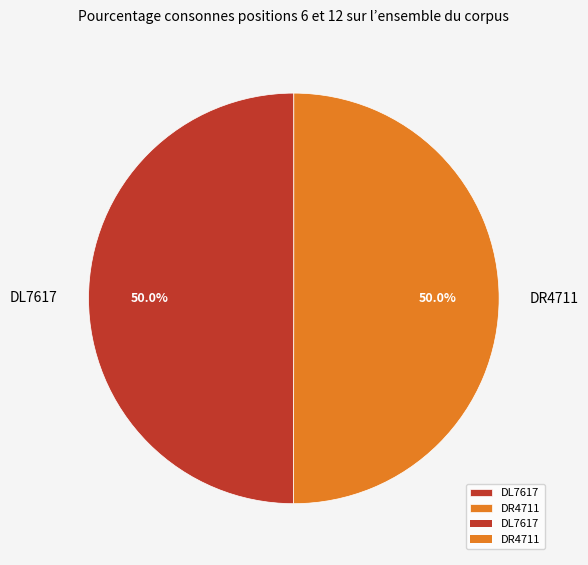

Combined, do DR4711 and DL7617 account for over 50%?

Yes